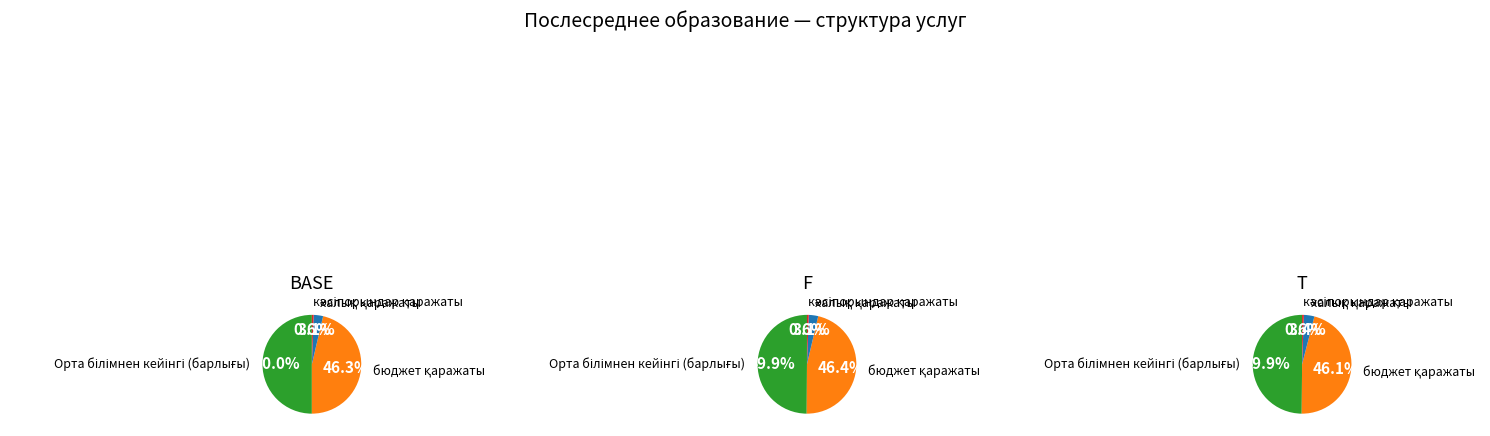

What is the total percentage of халық and бюджет?

49.4%